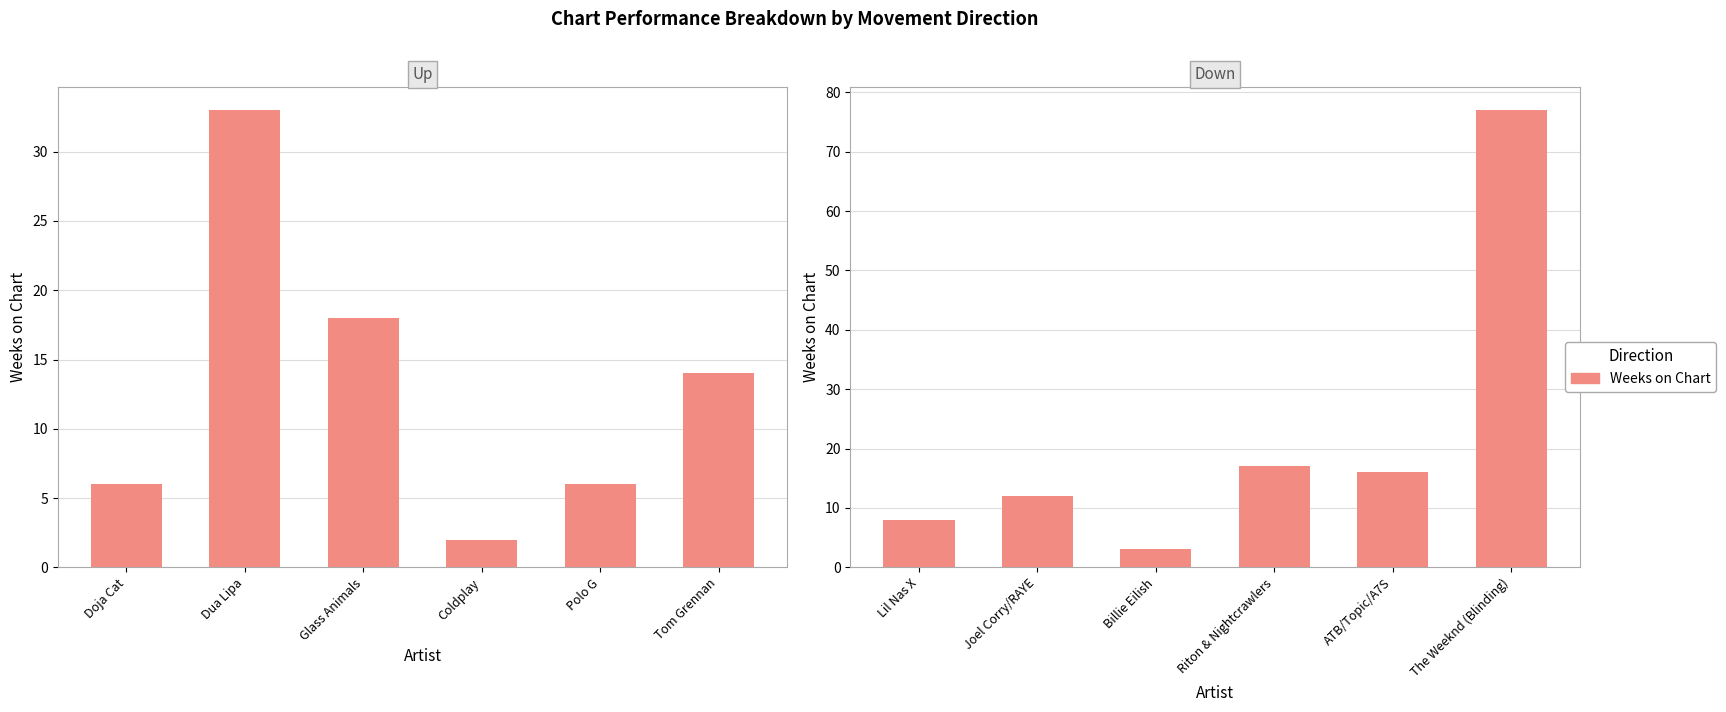

True or false: the data shows 2 at Lil Nas X.

False